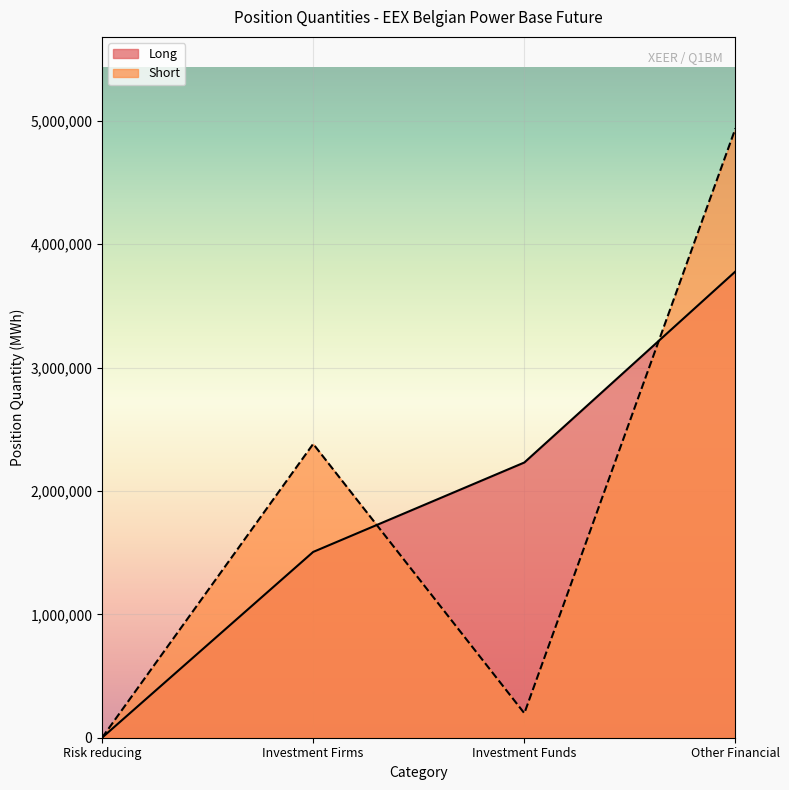

The value of Short at Investment Firms is 1332749. True or false?

False